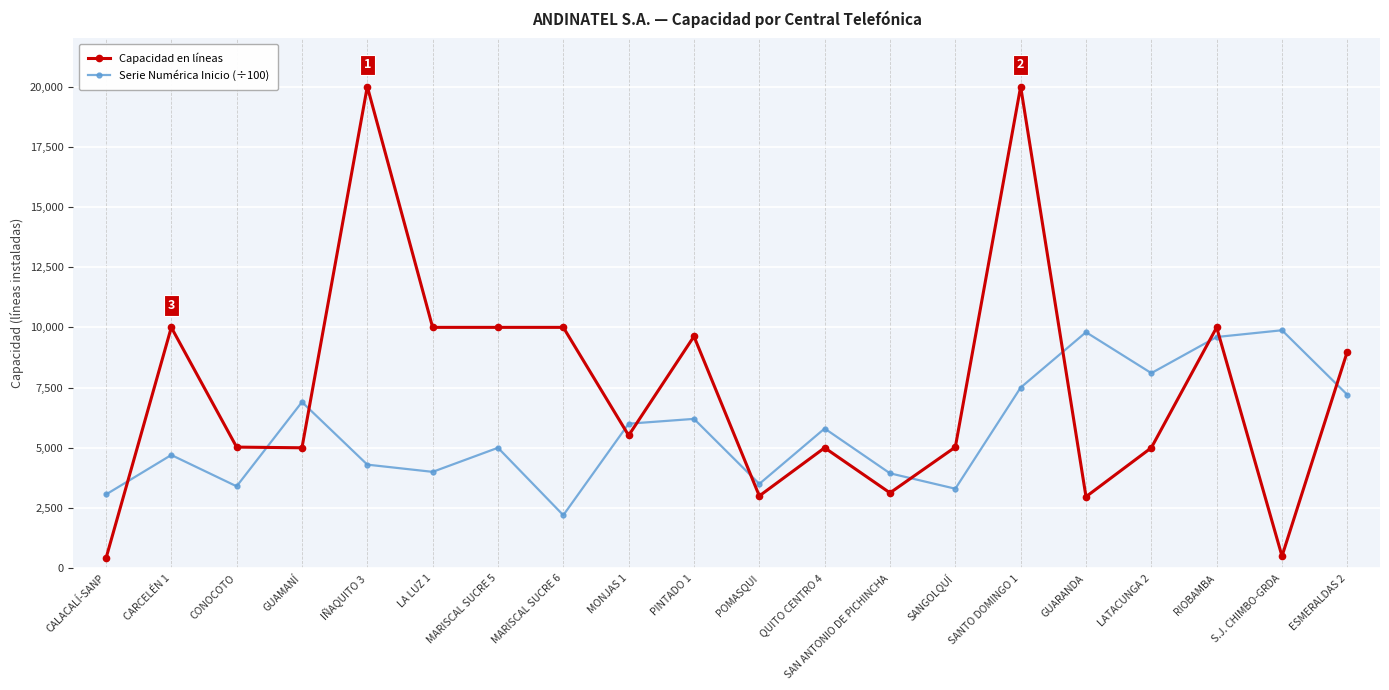

Is this an area chart (filled region under the line)?

No